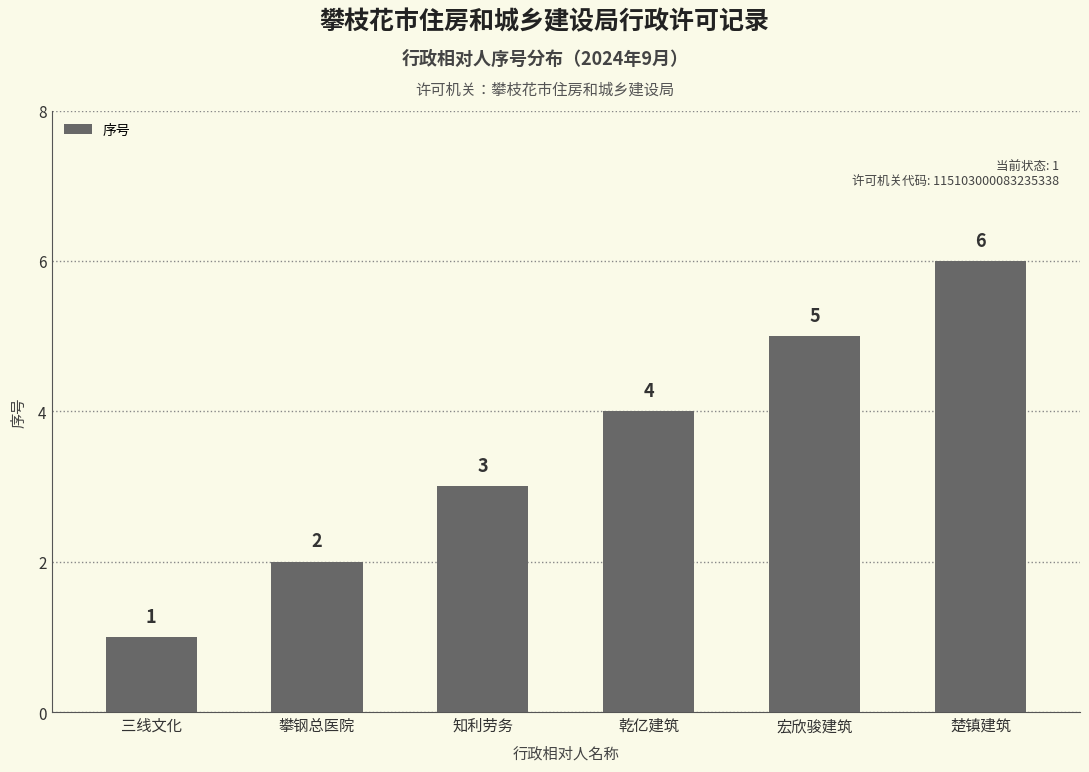

Rank the categories by value from highest to lowest.

楚镇建筑, 宏欣骏建筑, 乾亿建筑, 知利劳务, 攀钢总医院, 三线文化